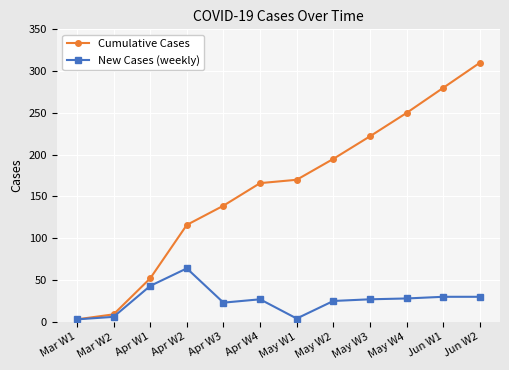

List the series in order of their overall mean, lowest first.

New Cases (weekly), Cumulative Cases